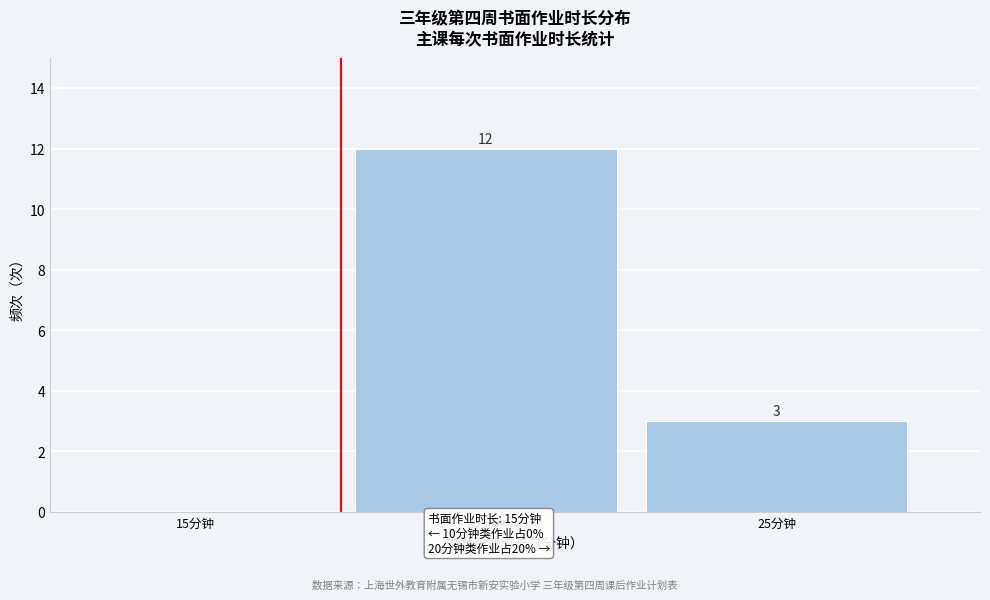

Reading left to right, extract all data points from this chart.

15分钟=0	20分钟=12	25分钟=3